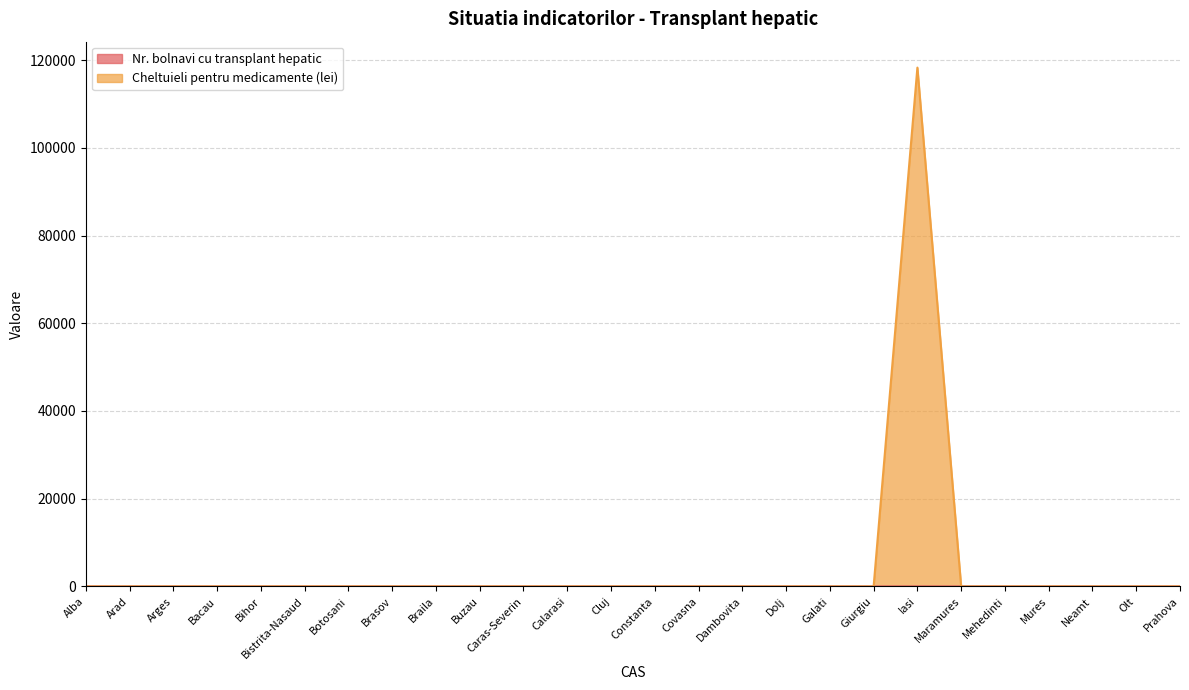

Reading left to right, transcribe all the data shown in this chart.

Nr. bolnavi cu transplant hepatic: 0.0	0.0	0.0	0.0	0.0	0.0	0.0	0.0	0.0	0.0	0.0	0.0	0.0	0.0	0.0	0.0	0.0	0.0	0.0	14.0	0.0	0.0	0.0	0.0	0.0	0.0
Cheltuieli pentru medicamente (lei): 0.0	0.0	0.0	0.0	0.0	0.0	0.0	0.0	0.0	0.0	0.0	0.0	0.0	0.0	0.0	0.0	0.0	0.0	0.0	118275.1	0.0	0.0	0.0	0.0	0.0	0.0